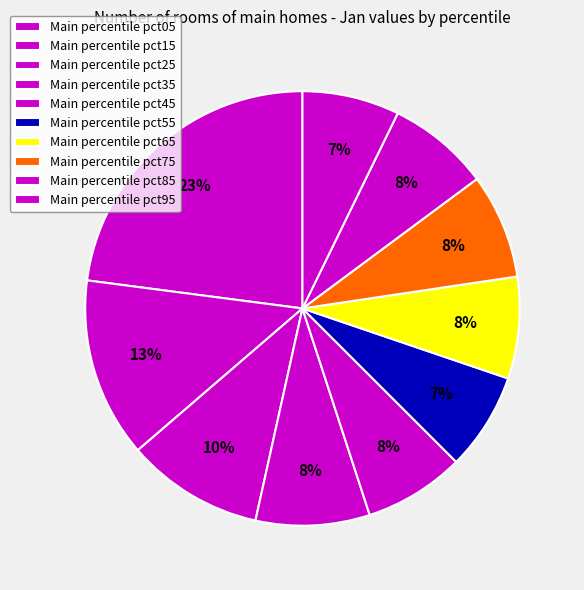

How many slices are in this pie chart?

10